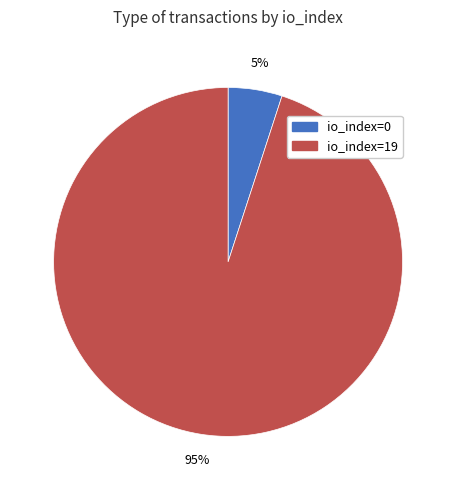

How many slices are in this pie chart?

2